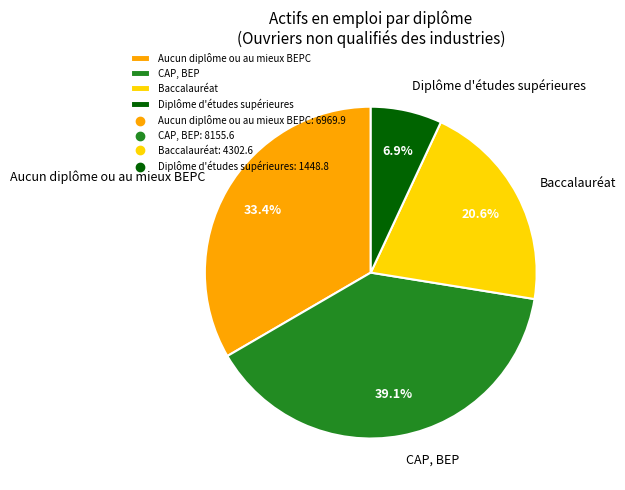

To the nearest percent, what is the difference between the Baccalauréat and CAP, BEP slice percentages?

18%